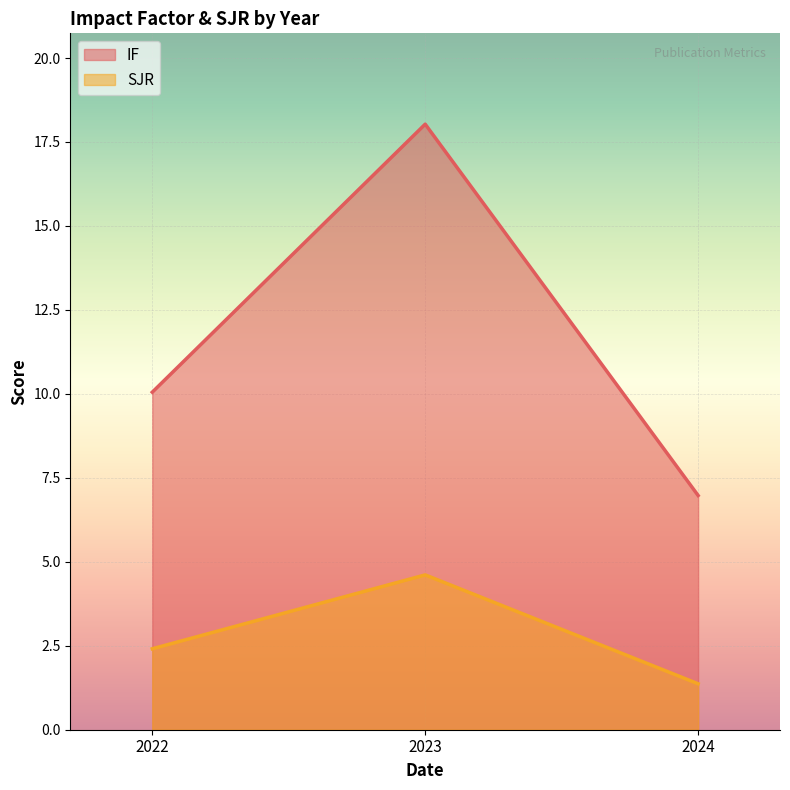

Where does the SJR series first go above 2?

2022